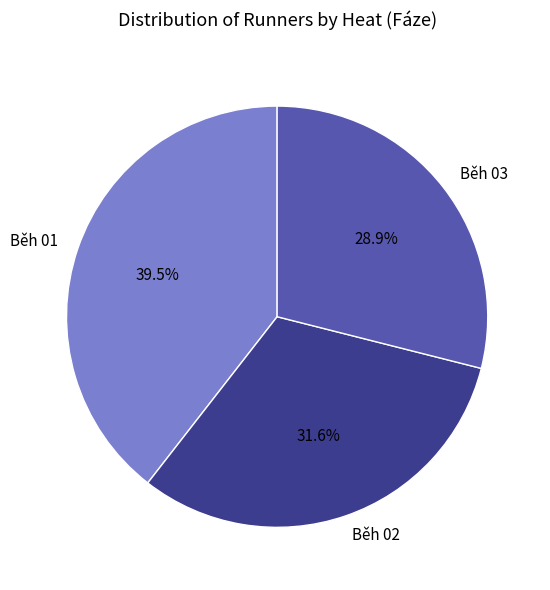

To the nearest percent, what is the difference between the largest and smallest slice percentages?

11%